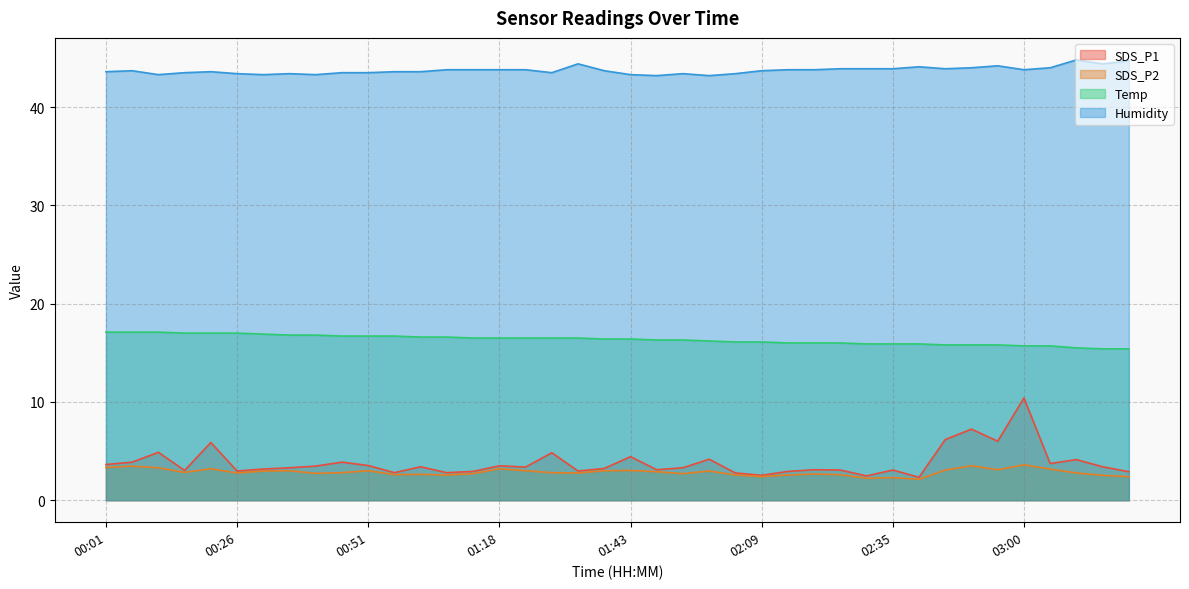

At how many categories does at least one series exceed 24?

40